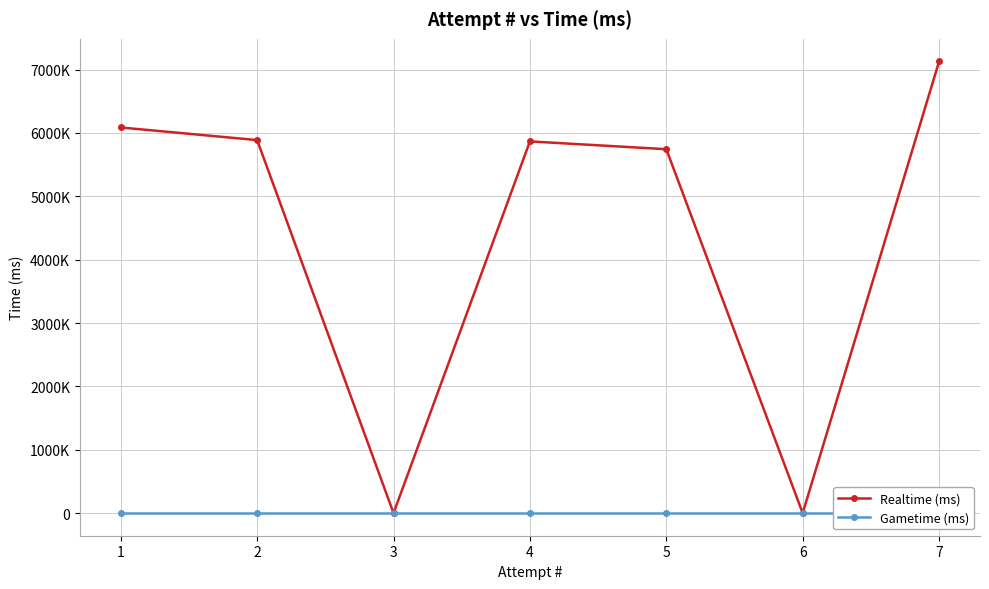

Which series has the largest total across all categories?

Realtime (ms)